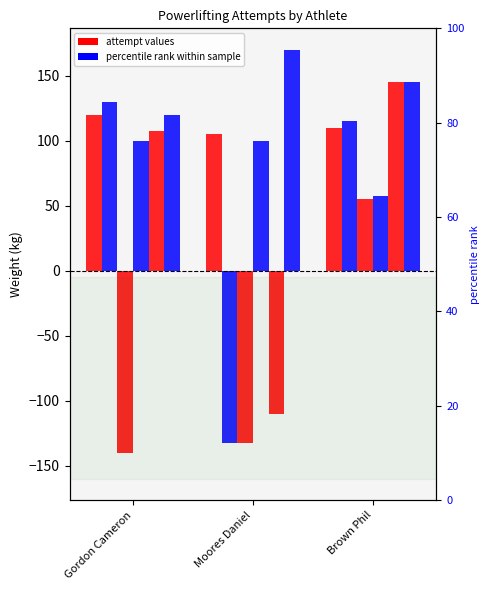

What is the sum of the col_10 values at Brown Phil and Gordon Cameron?

245.0